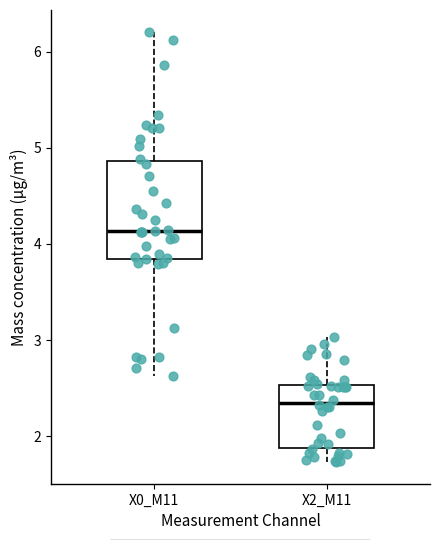

Which box has the highest median line?

X0_M11